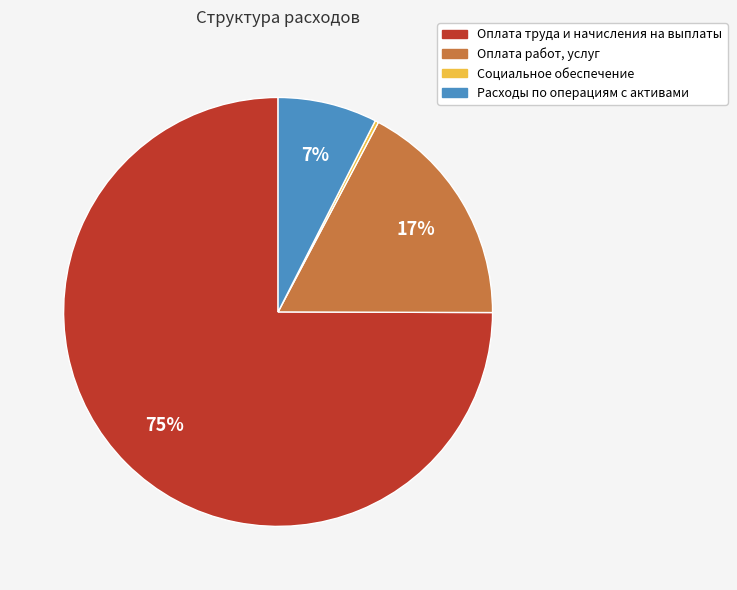

To the nearest percent, what is the average slice percentage?

25%